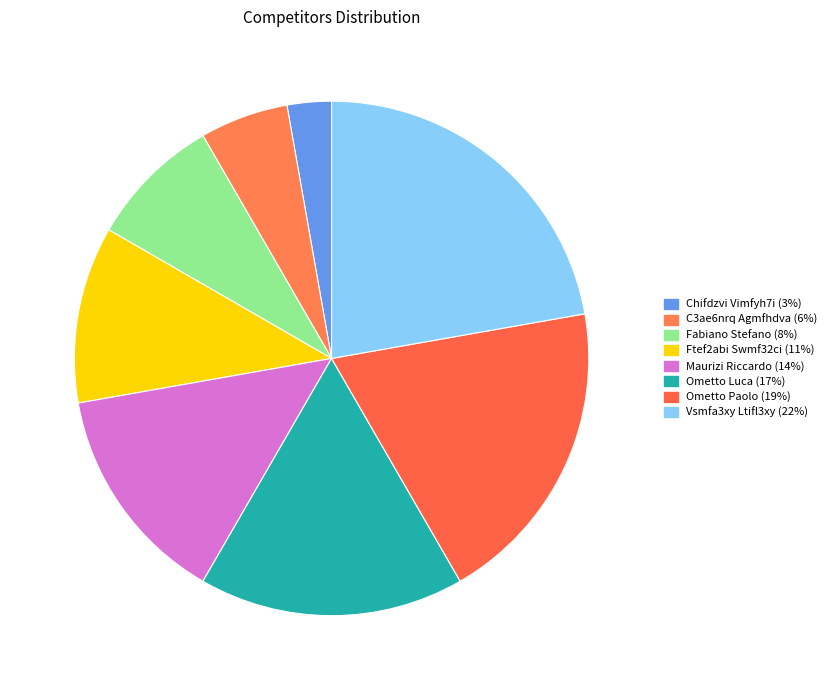

Is the sum of Chifdzvi Vimfyh7i and Ometto Luca greater than half?

No